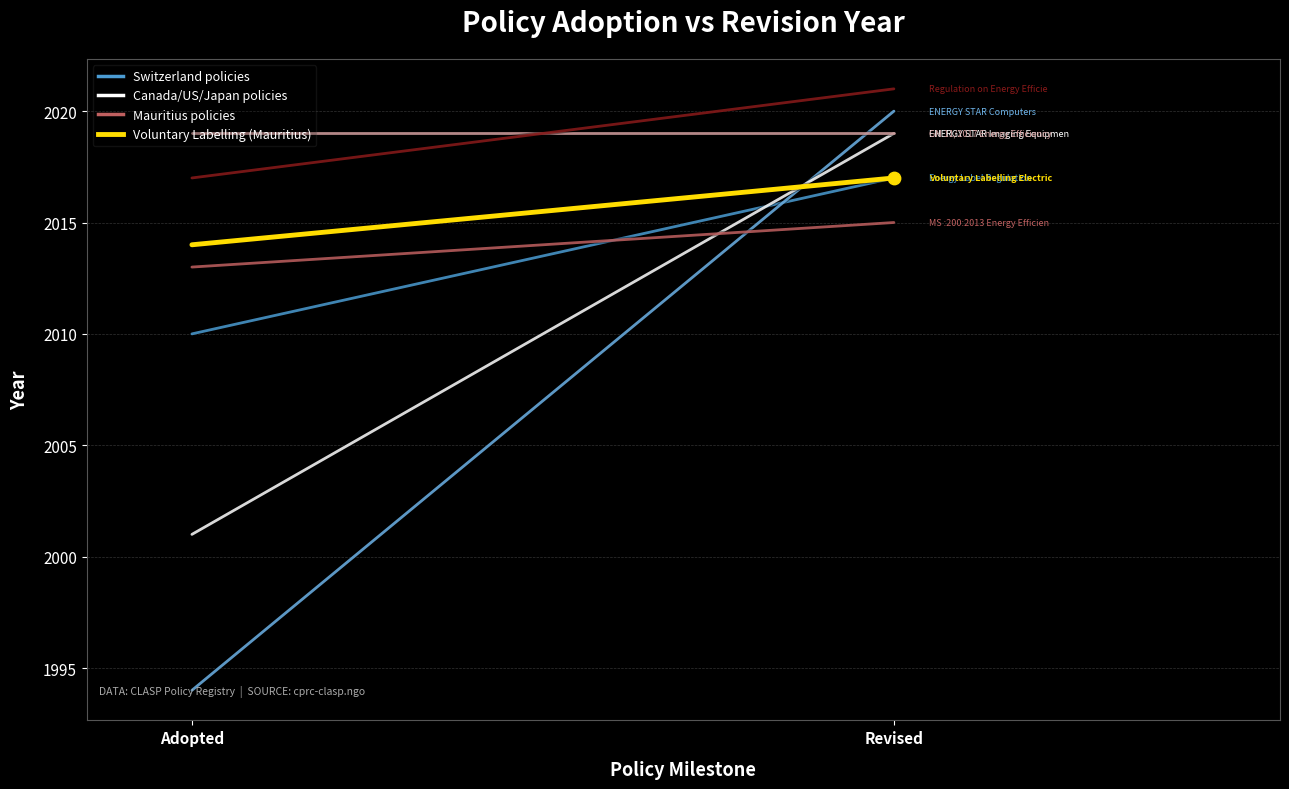

At which category is the sum across all series the highest?

Revised